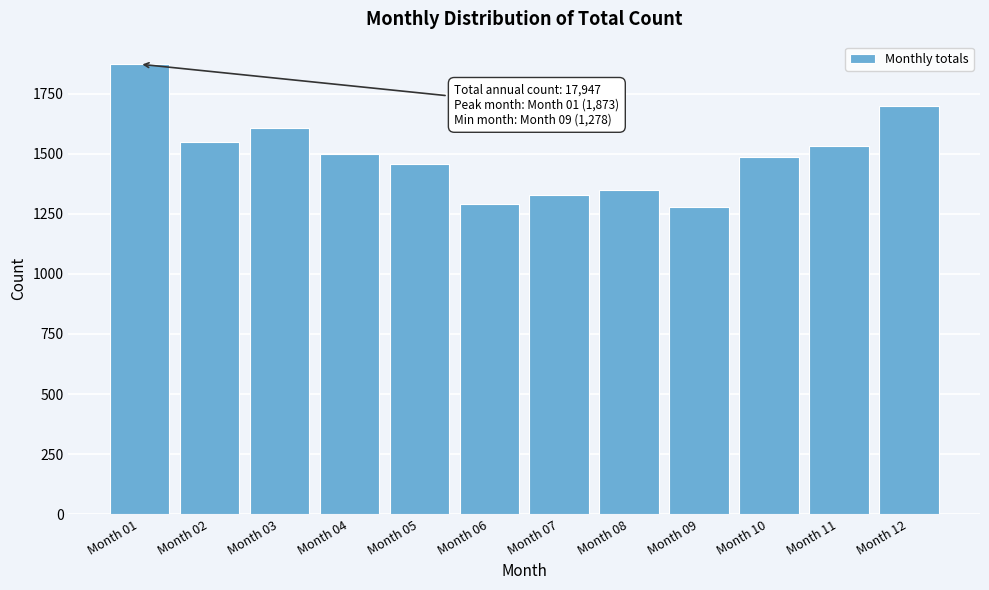

Reading left to right, extract all data points from this chart.

1873	1548	1609	1499	1458	1290	1330	1348	1278	1486	1531	1697